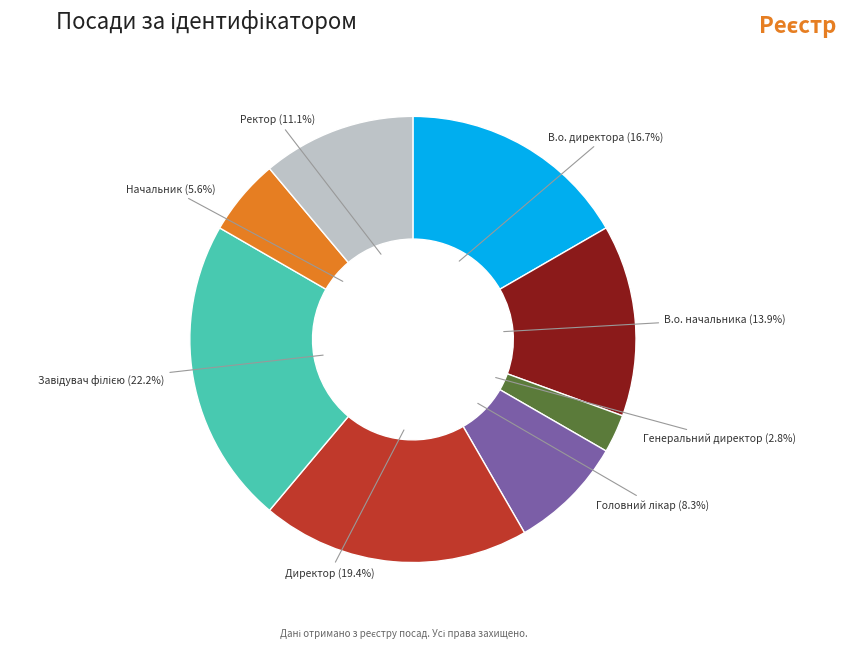

What percentage is NOT represented by В.о. начальника (13.9%)?

86.1%